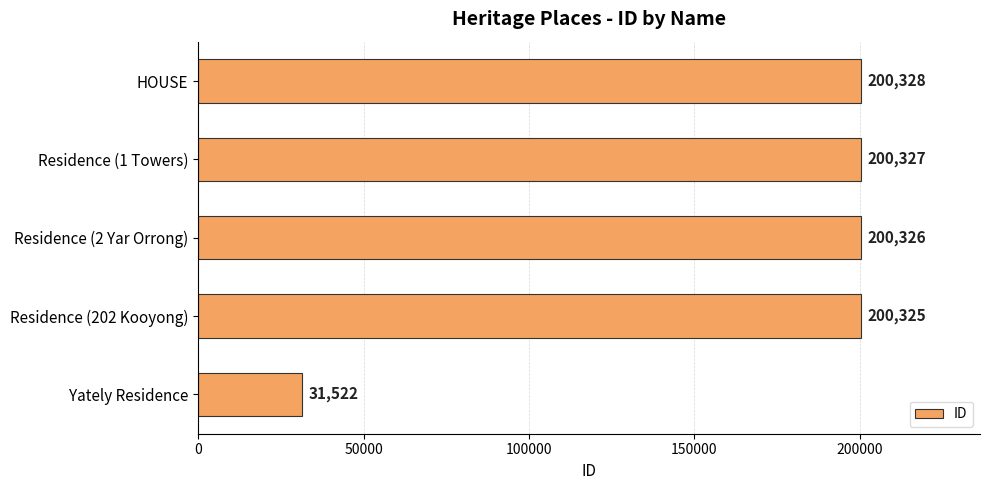

How many series are shown in this chart?

1